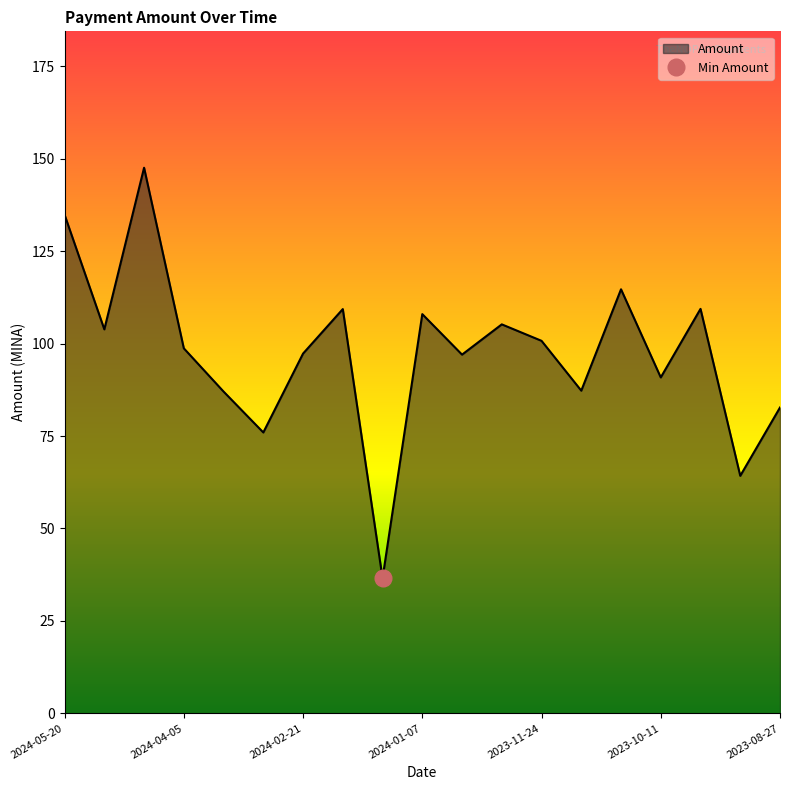

Reading right to left, list all the values displayed in this chart.

2023-08-27=82.7	2023-09-10=64.2	2023-09-25=109.4	2023-10-11=90.9	2023-10-25=114.7	2023-11-09=87.3	2023-11-24=100.7	2023-12-09=105.2	2023-12-24=97.0	2024-01-07=108.0	2024-01-22=36.6	2024-02-06=109.3	2024-02-21=97.3	2024-03-07=76.0	2024-03-22=87.0	2024-04-05=98.7	2024-04-20=147.6	2024-05-05=103.9	2024-05-20=134.8